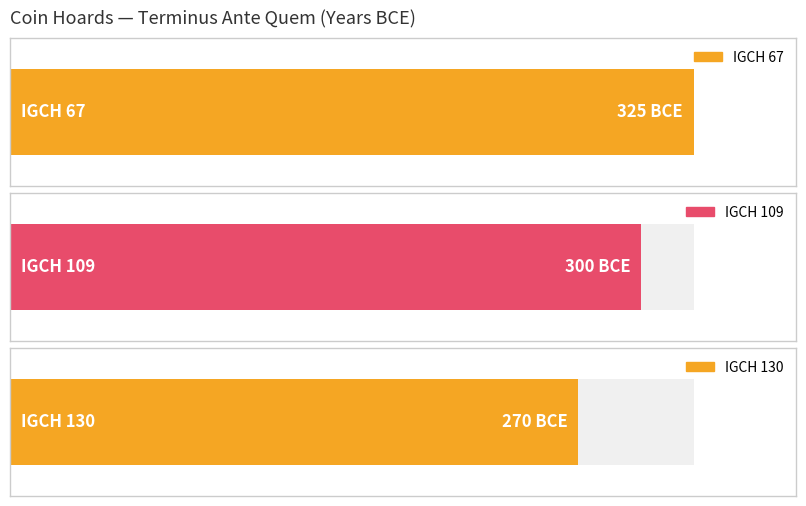

At which label is the value closest to -297?

IGCH 109